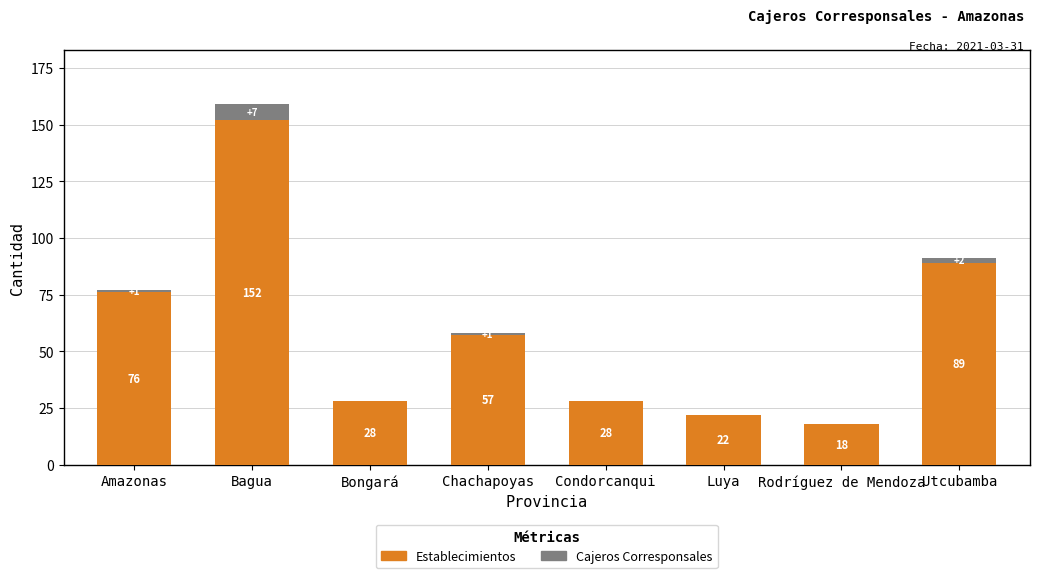

Read the Establecimientos value at Chachapoyas.

57